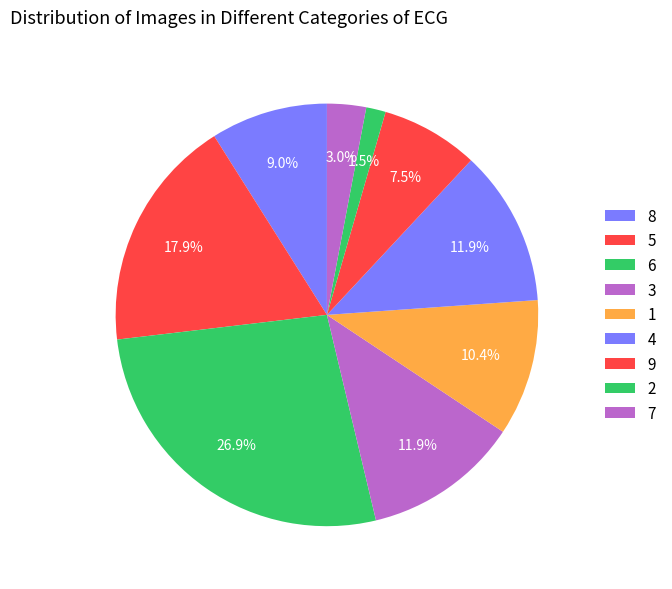

Does 1 account for over 50% of the chart?

No